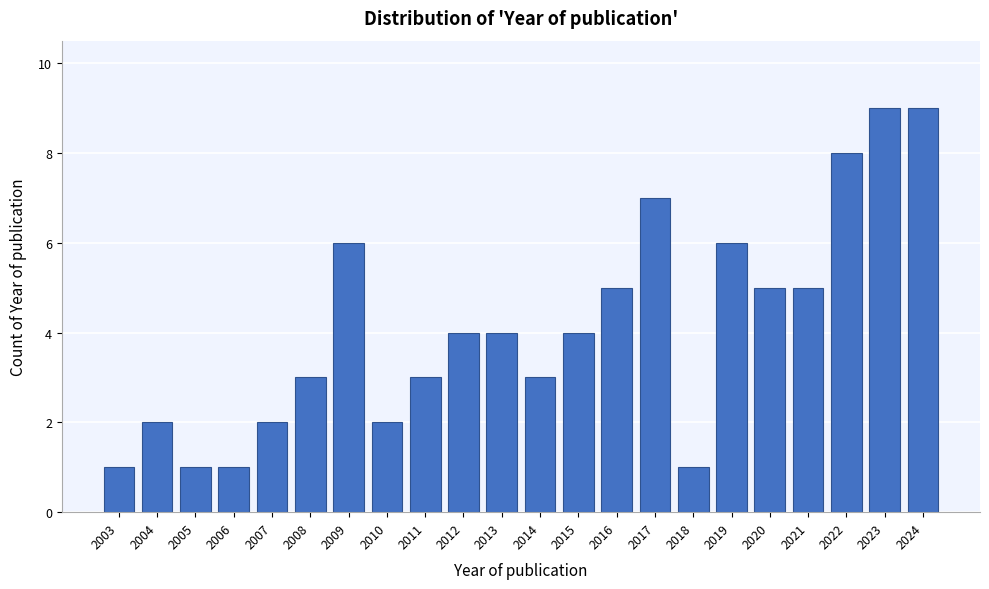

Reading left to right, list all the values displayed in this chart.

2003=1	2004=2	2005=1	2006=1	2007=2	2008=3	2009=6	2010=2	2011=3	2012=4	2013=4	2014=3	2015=4	2016=5	2017=7	2018=1	2019=6	2020=5	2021=5	2022=8	2023=9	2024=9